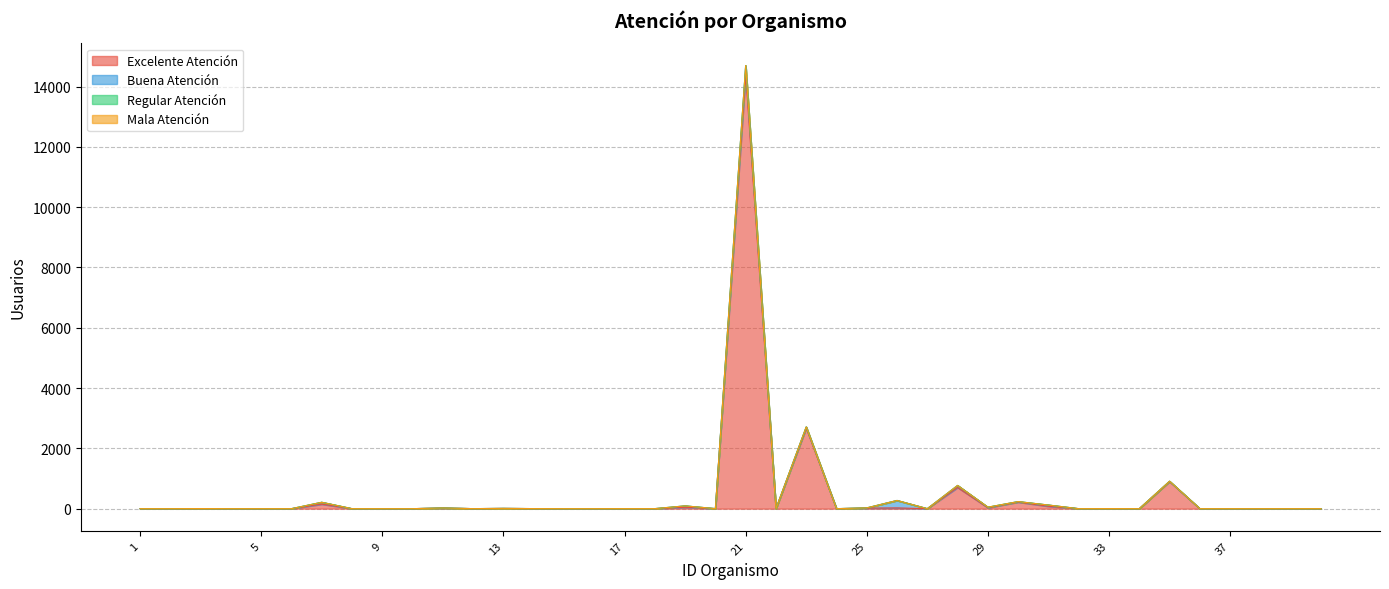

How many lines are shown in the chart?

4